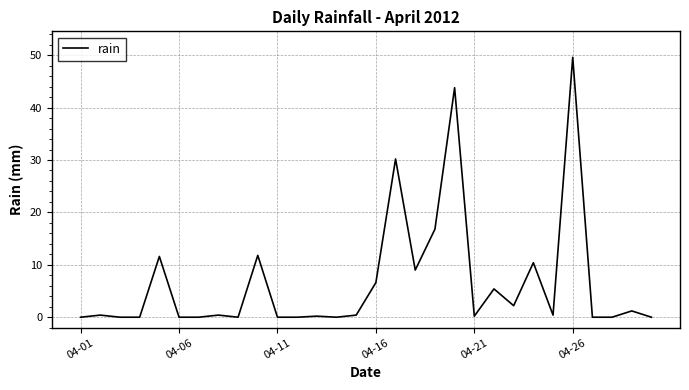

What is the maximum value shown in the chart?

49.6